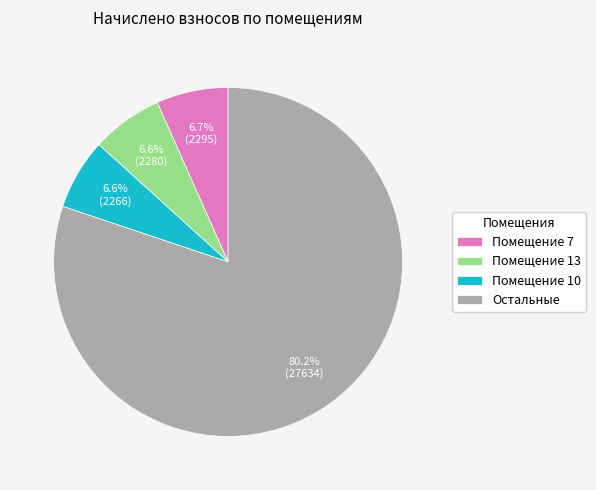

Between Помещение 7 and Остальные, which is larger?

Остальные